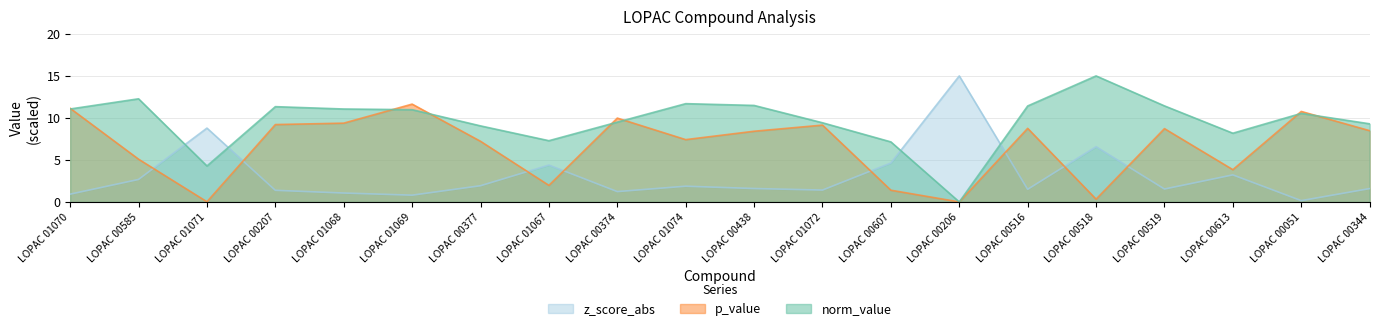

Rank the series by their maximum value, from highest to lowest.

norm_value, z_score_abs, p_value